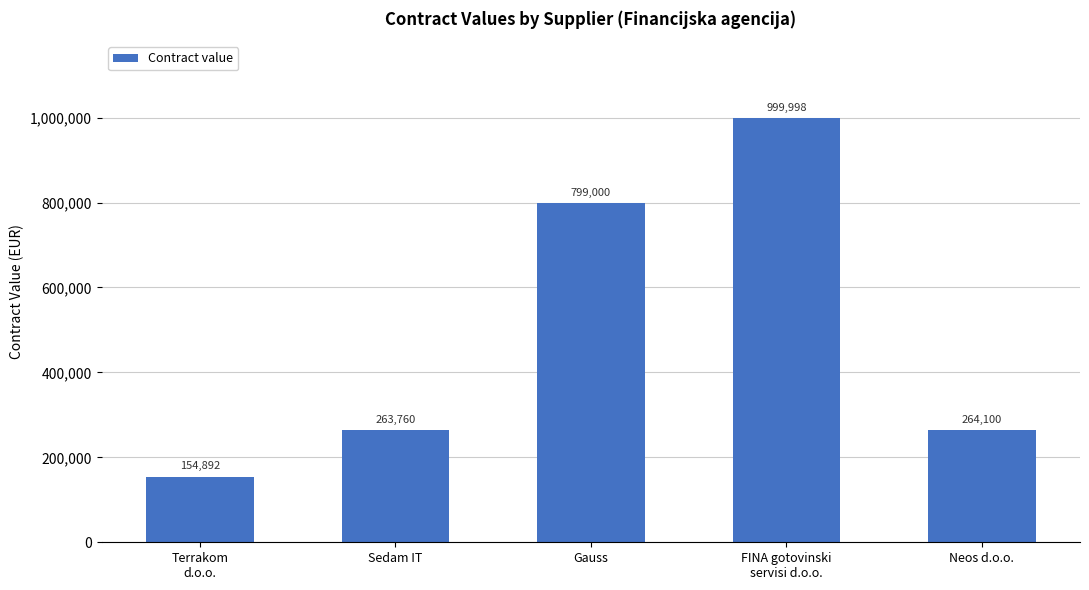

What is the label of the 4th bar from the right?

Sedam IT